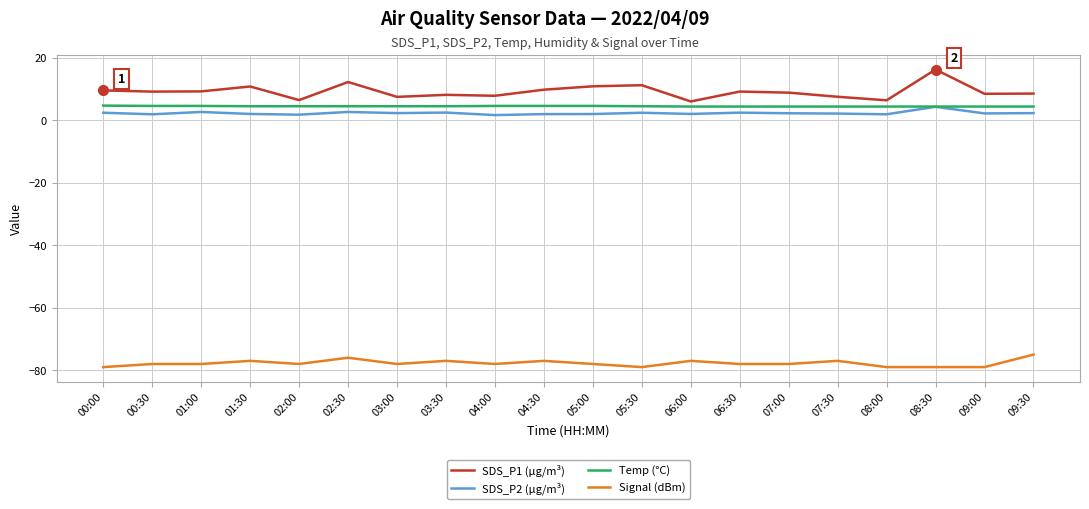

What position from the right is 02:30?

15